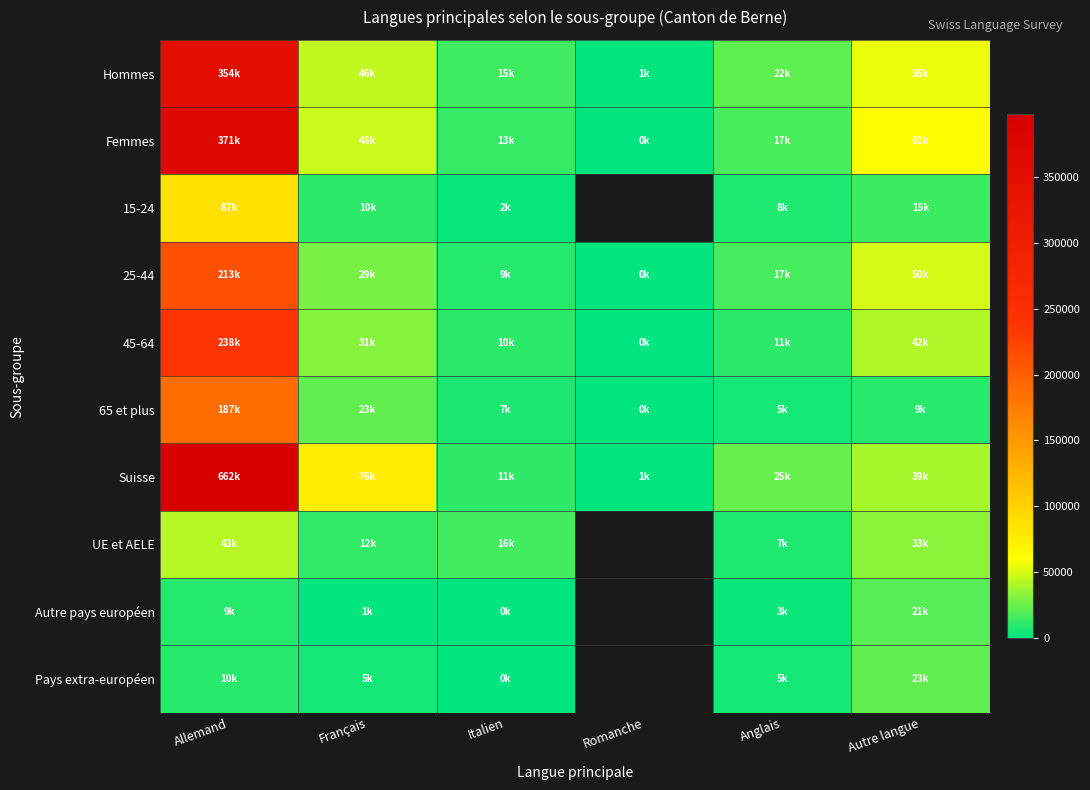

List the labels in order of 25-44 value, largest first.

Allemand, Autre langue, Français, Anglais, Italien, Romanche